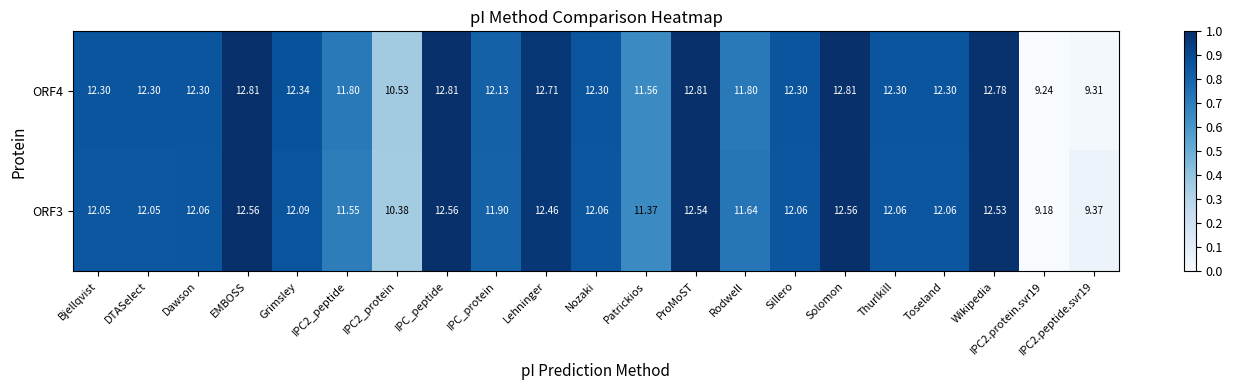

At which label does ORF4 first exceed 12?

Bjellqvist